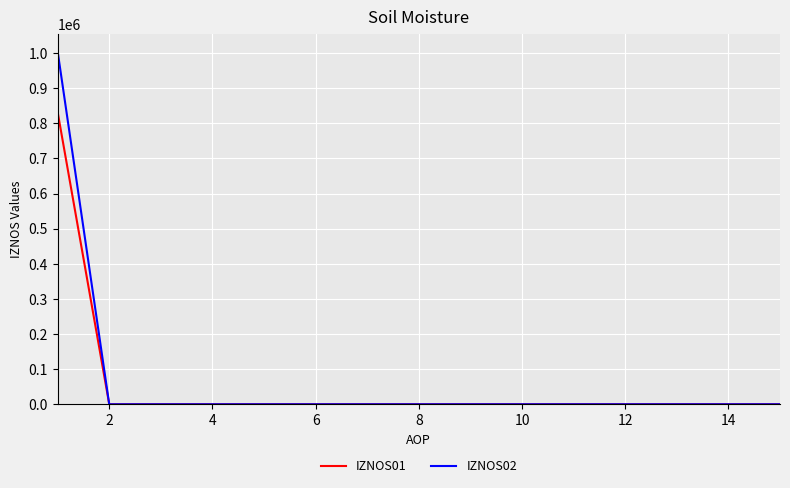

Does the chart have visible grid lines?

Yes